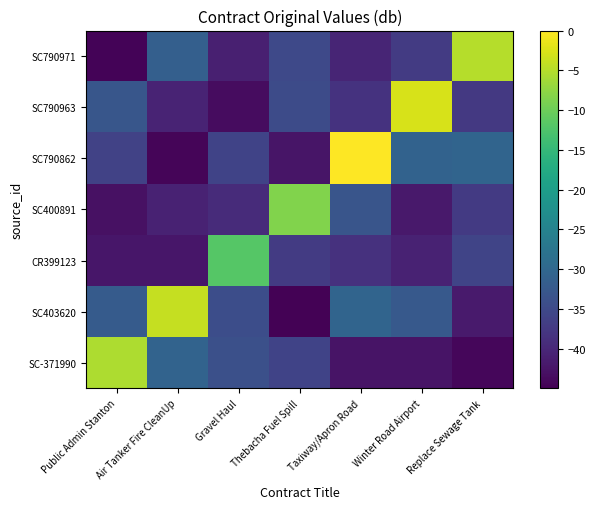

At how many categories does at least one series exceed -17?

7